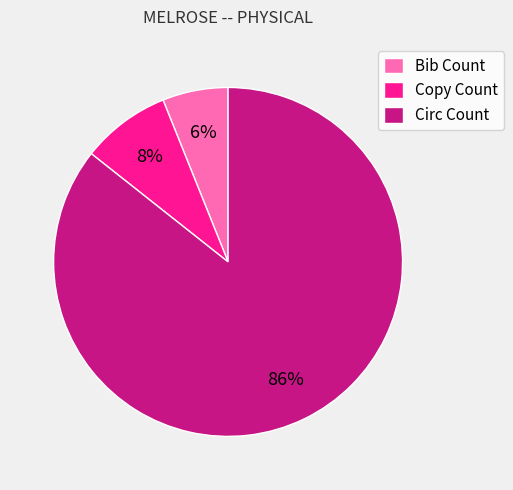

Rank the categories by value from lowest to highest.

Bib Count, Copy Count, Circ Count